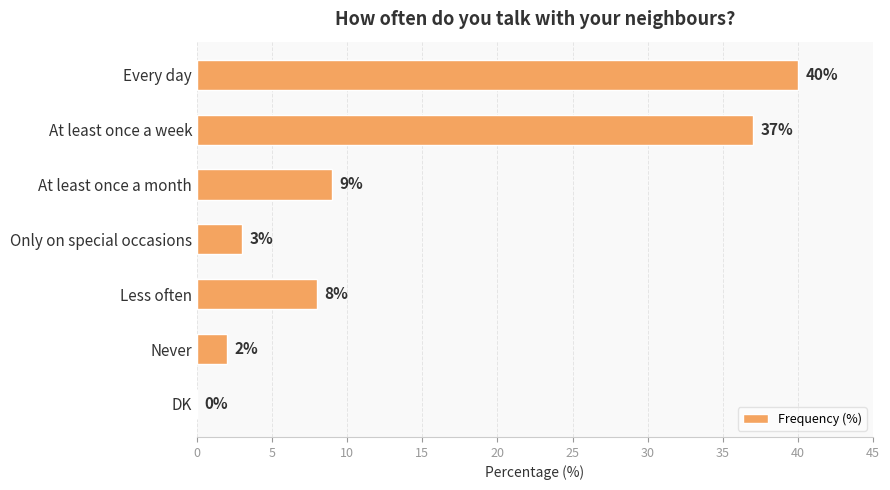

What is the change in value from Only on special occasions to Less often?

+5